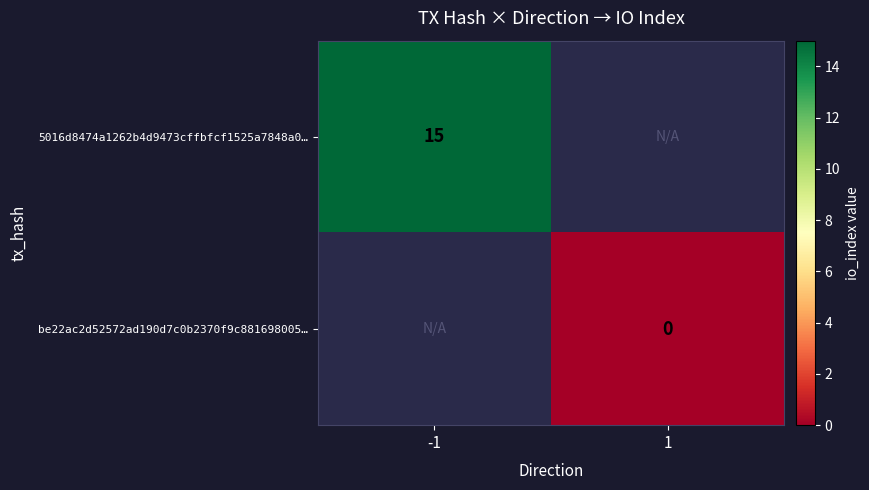

Is it true that 5016d8474a1262b4d9473cffbfcf1525a7848a0… equals 15 at -1?

True